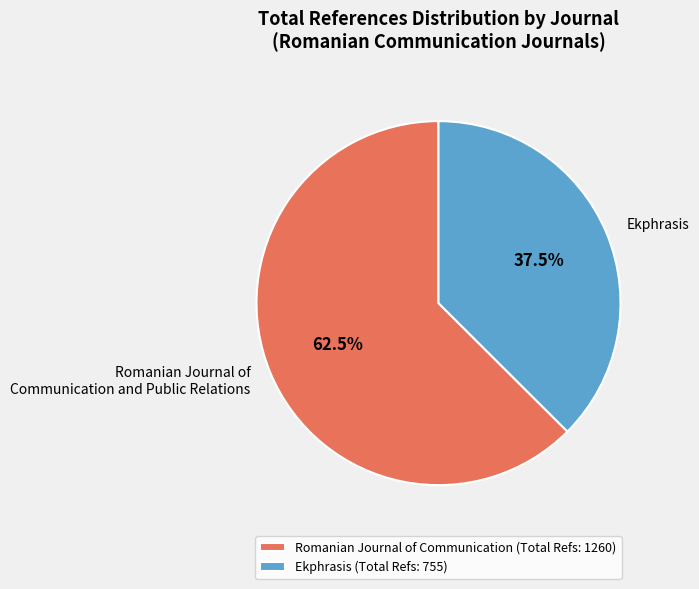

Does Romanian Journal of Communication and Public Relations account for over 50% of the chart?

Yes